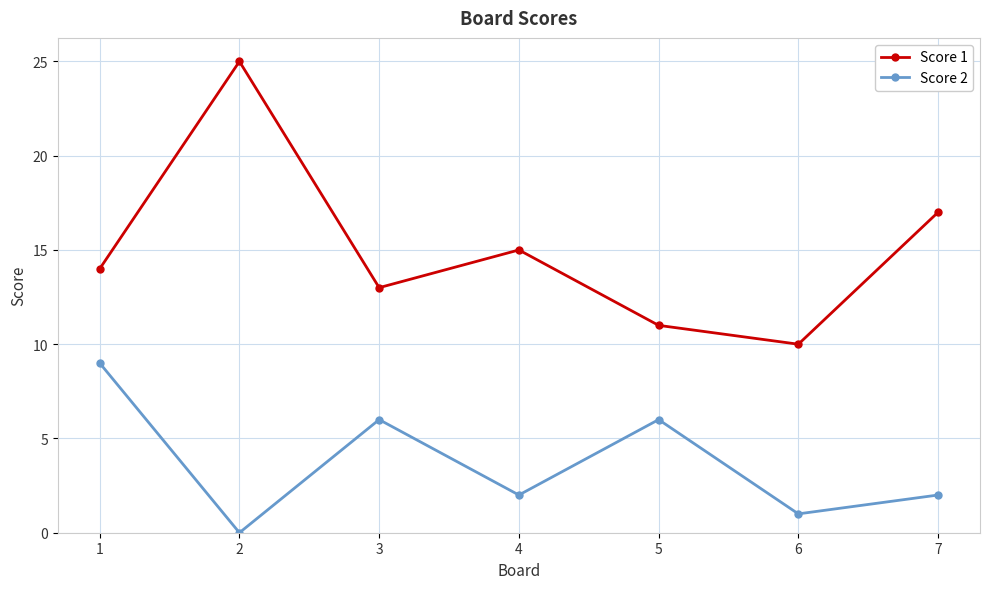

In Score 2, how many points are lower than both neighbors (excluding endpoints)?

3